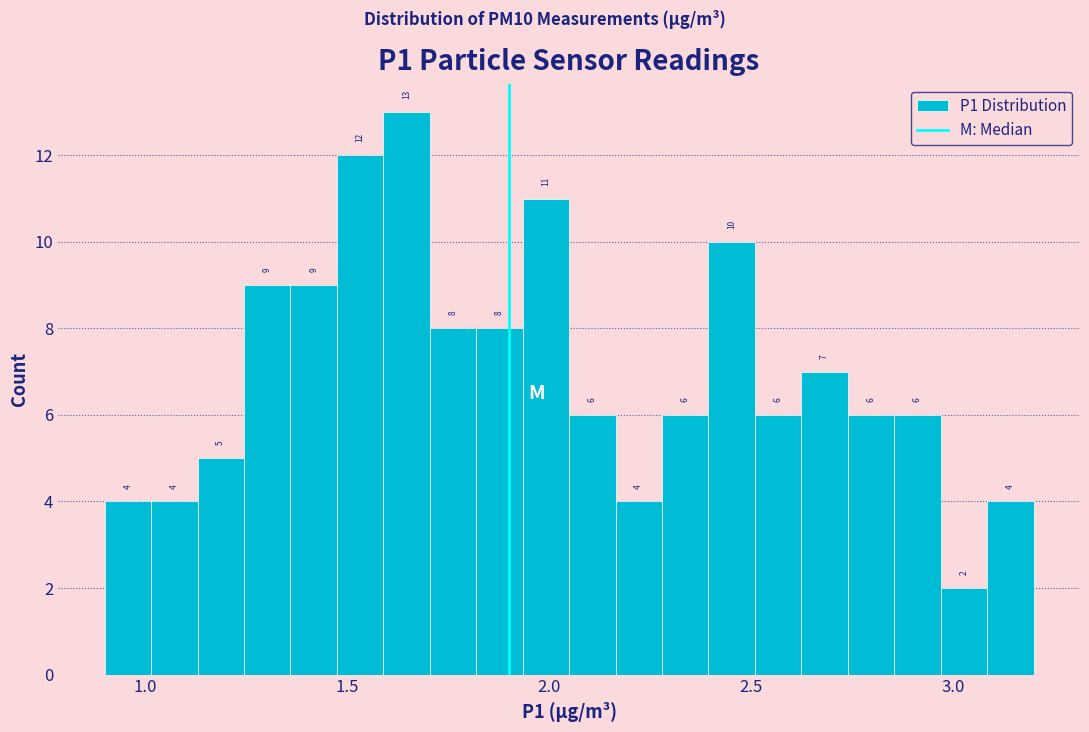

Around what value on the x-axis is the tallest bar? Give the approximate position of its centre, as read against the axis.

1.65